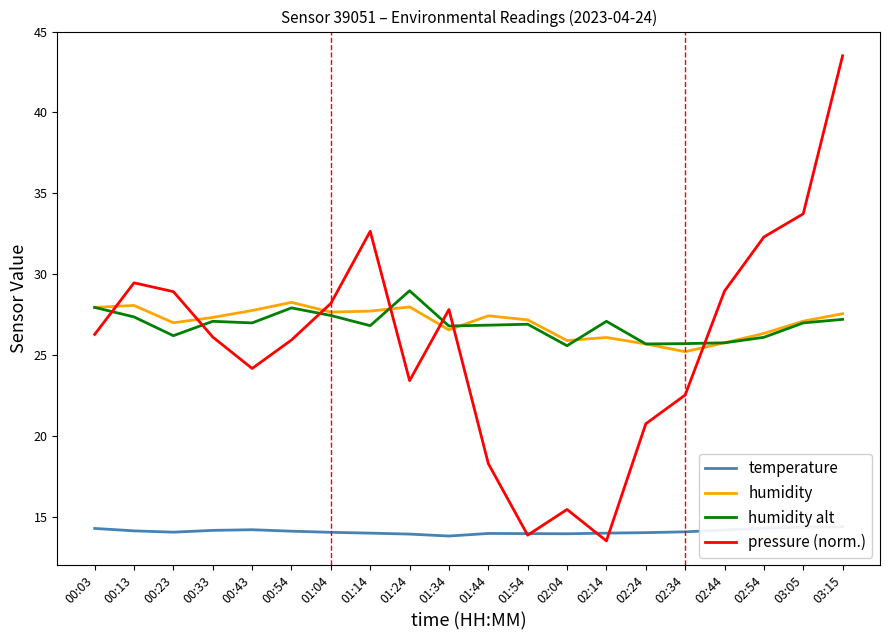

What are all the series names shown in the legend?

temperature, humidity, humidity alt, pressure (norm.)